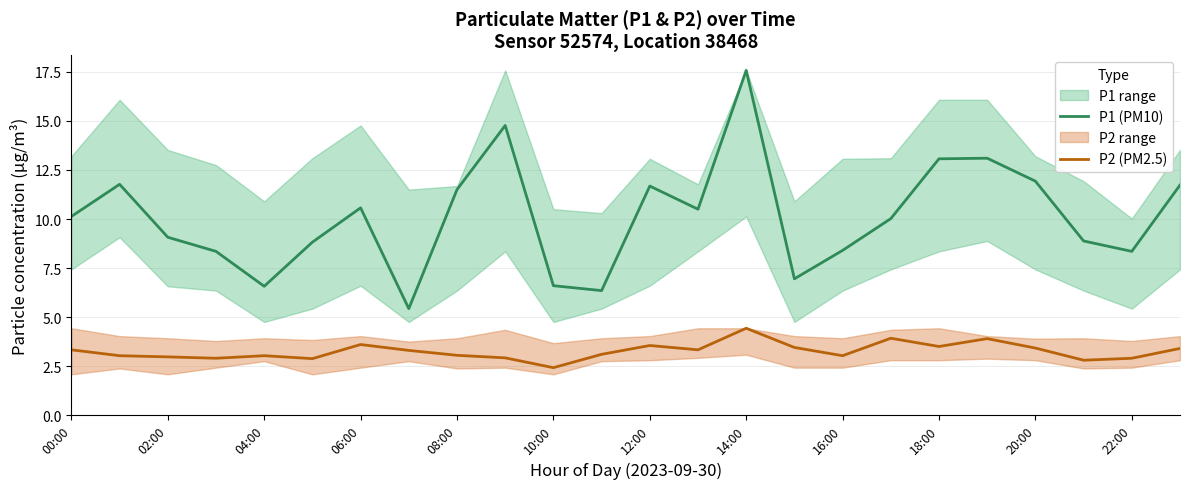

Is the value of P2 (PM2.5) at 02:00 greater than the value of P1 (PM10) at 20:00?

No